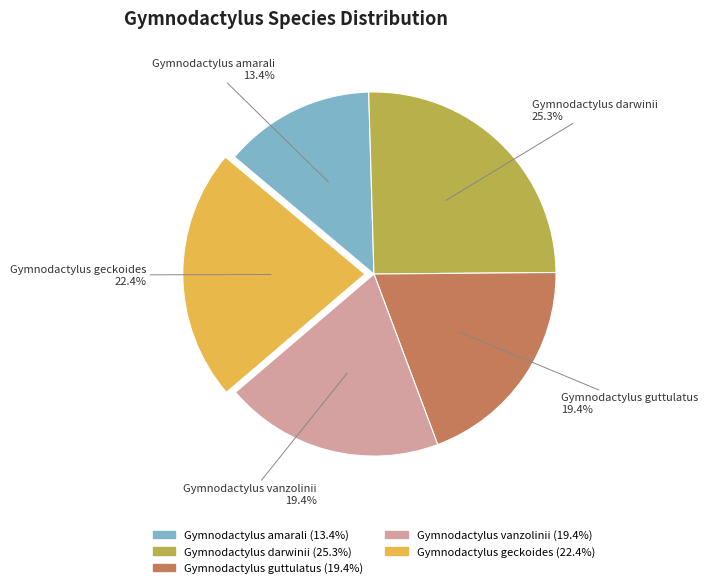

To the nearest percent, what is the average slice percentage?

20%